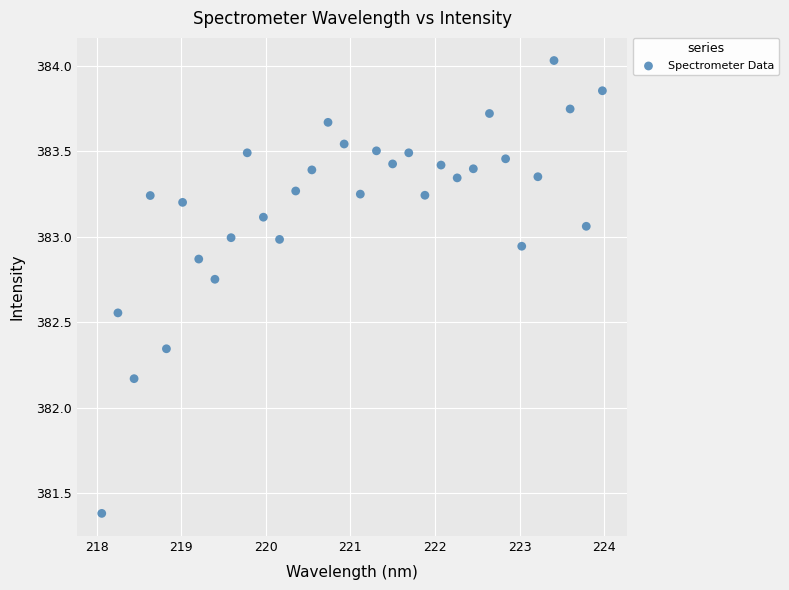

What is the range of X values (max minus min)?

5.9